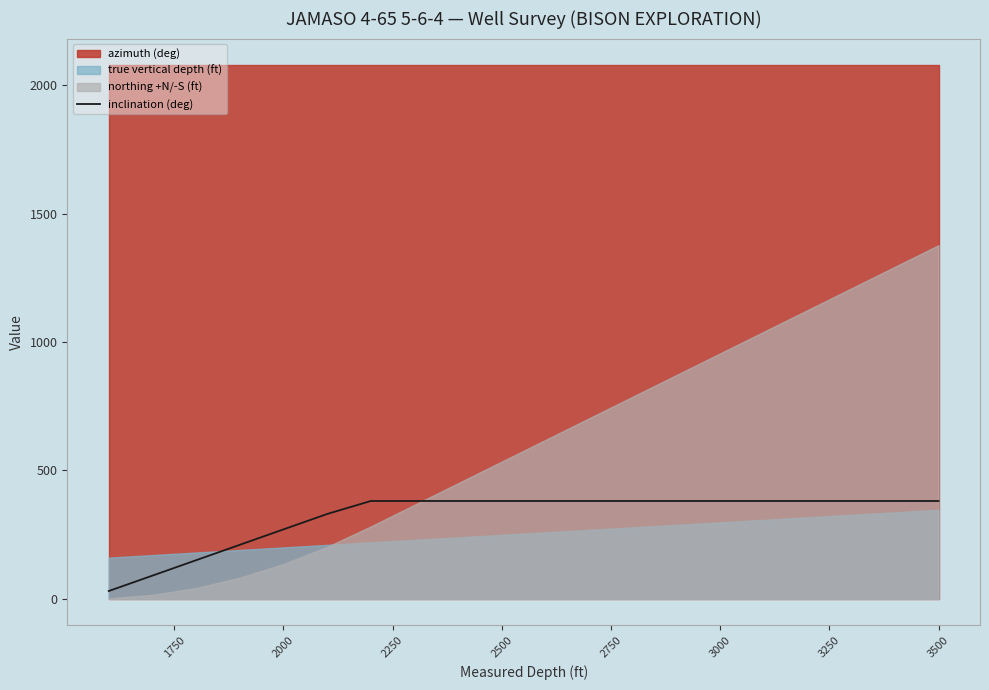

What is the highest value of the inclination (deg) series?

380.6